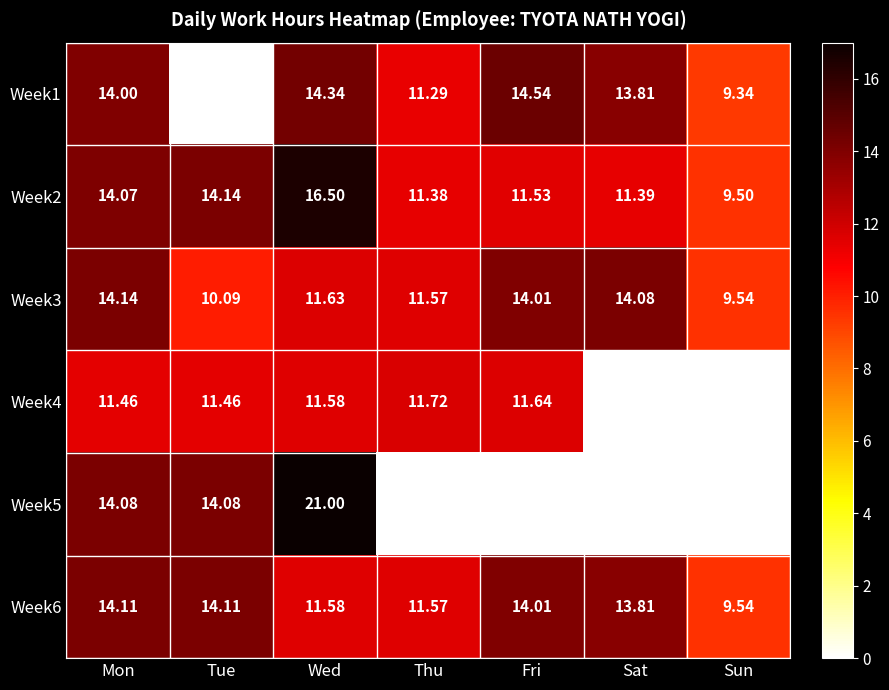

Which category has the highest value across all series?

Wed